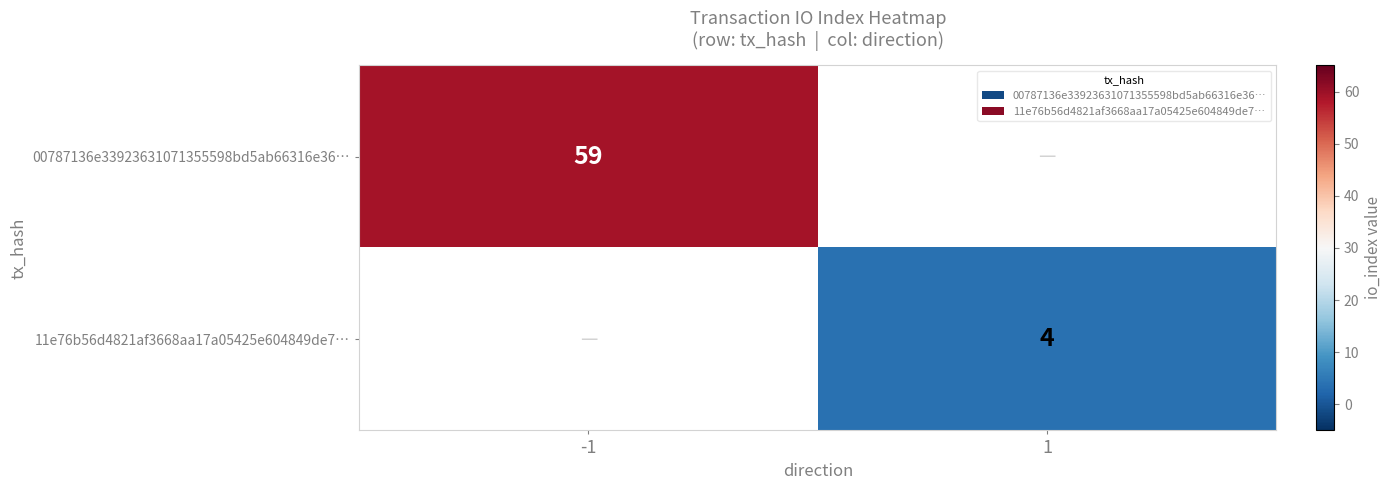

Is it true that 11e76b56d4821af3668aa17a05425e604849de7… equals 2.6 at 1?

False